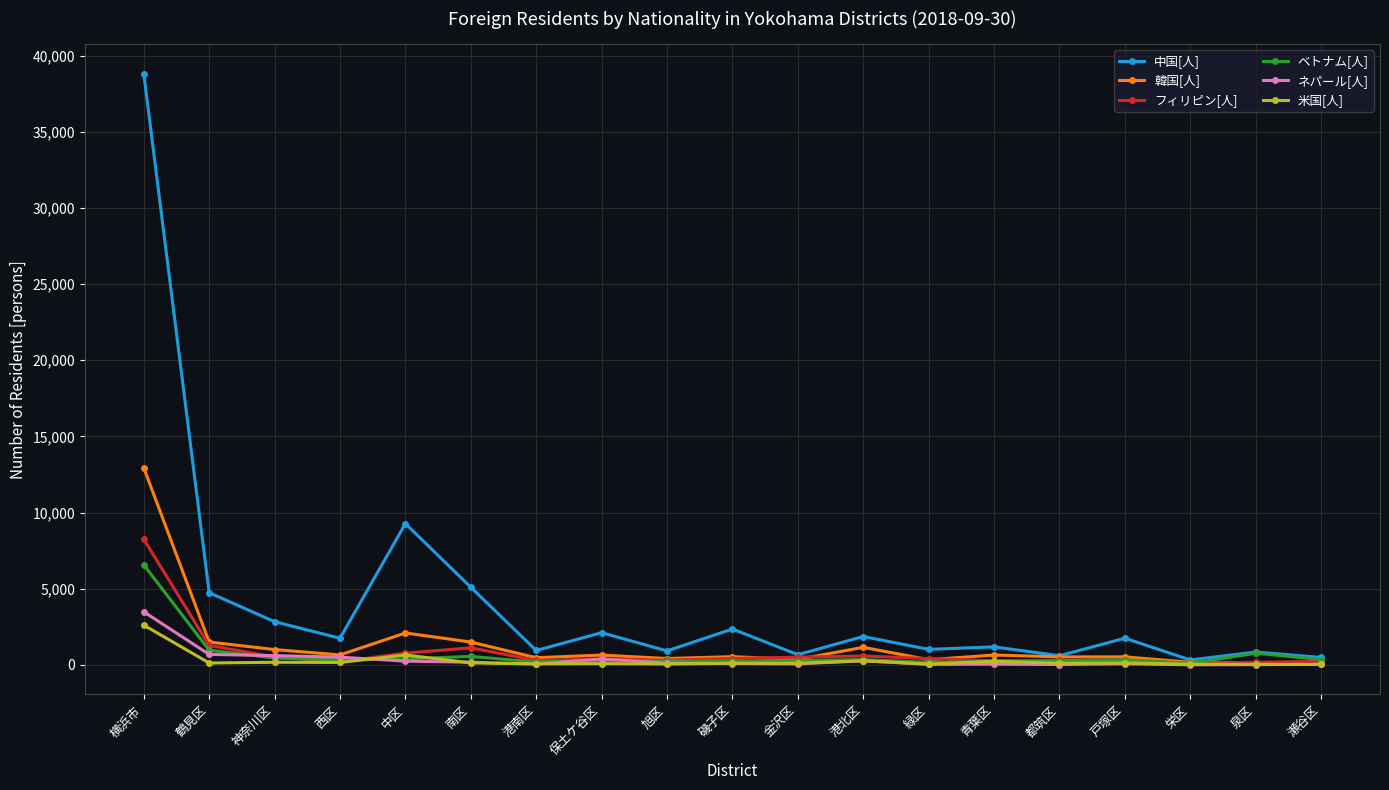

What is the sum of the 韓国[人] values at 港南区 and 瀬谷区?

655